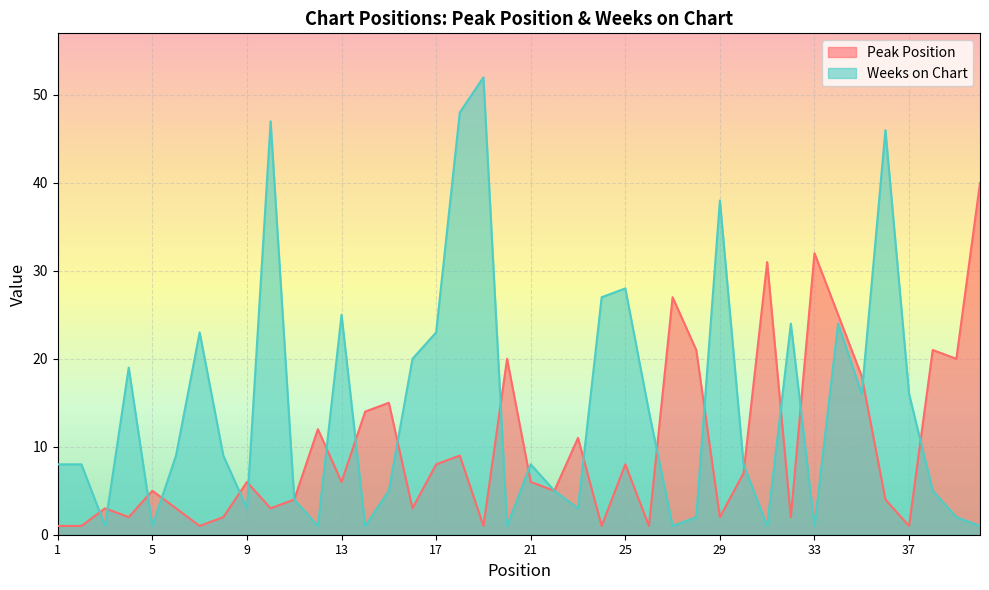

Between 20 and 22, which series saw the biggest shift?

Peak Position